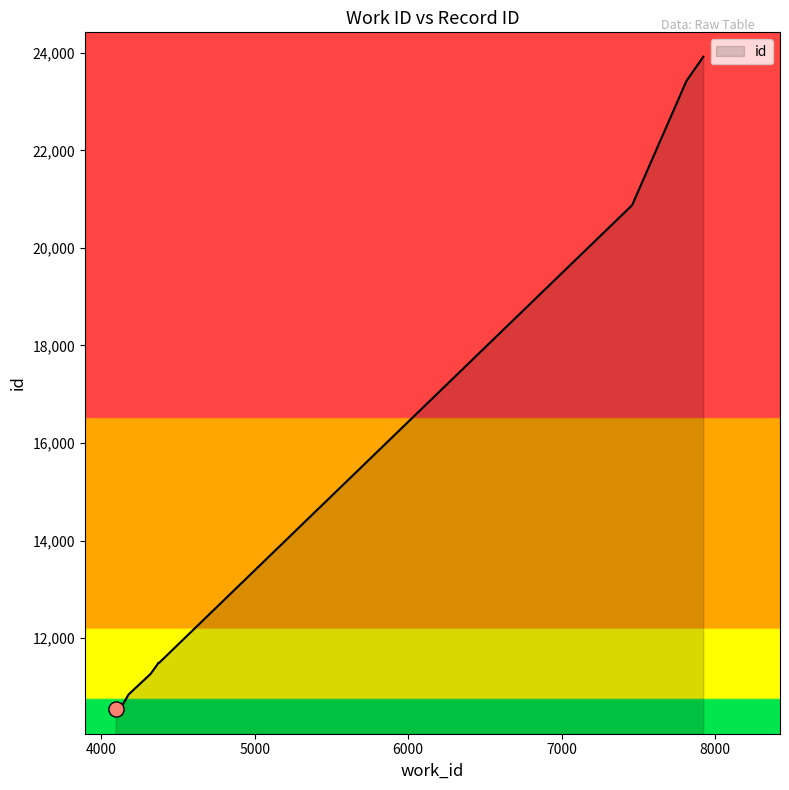

What is the ratio of the value at 4321 to the value at 4178?

1.0